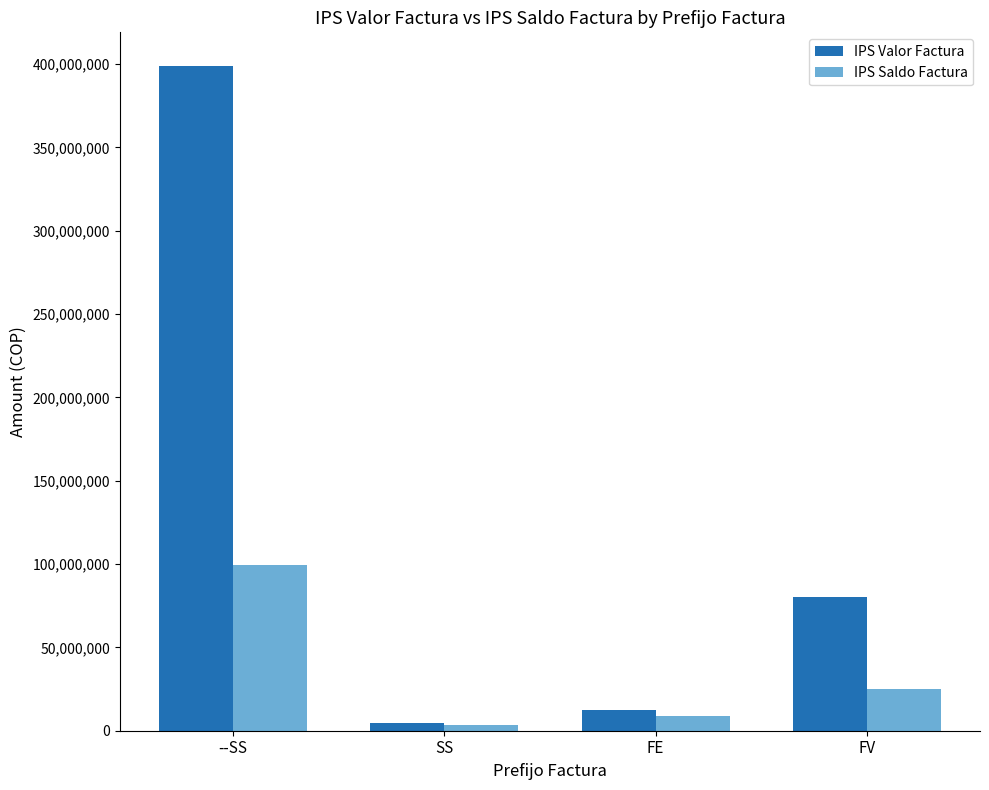

Reading left to right, list all the values displayed in this chart.

IPS Valor Factura: --SS=399082898	SS=4806604	FE=12340711	FV=80186136
IPS Saldo Factura: --SS=99344979	SS=3364623	FE=8638498	FV=24966930